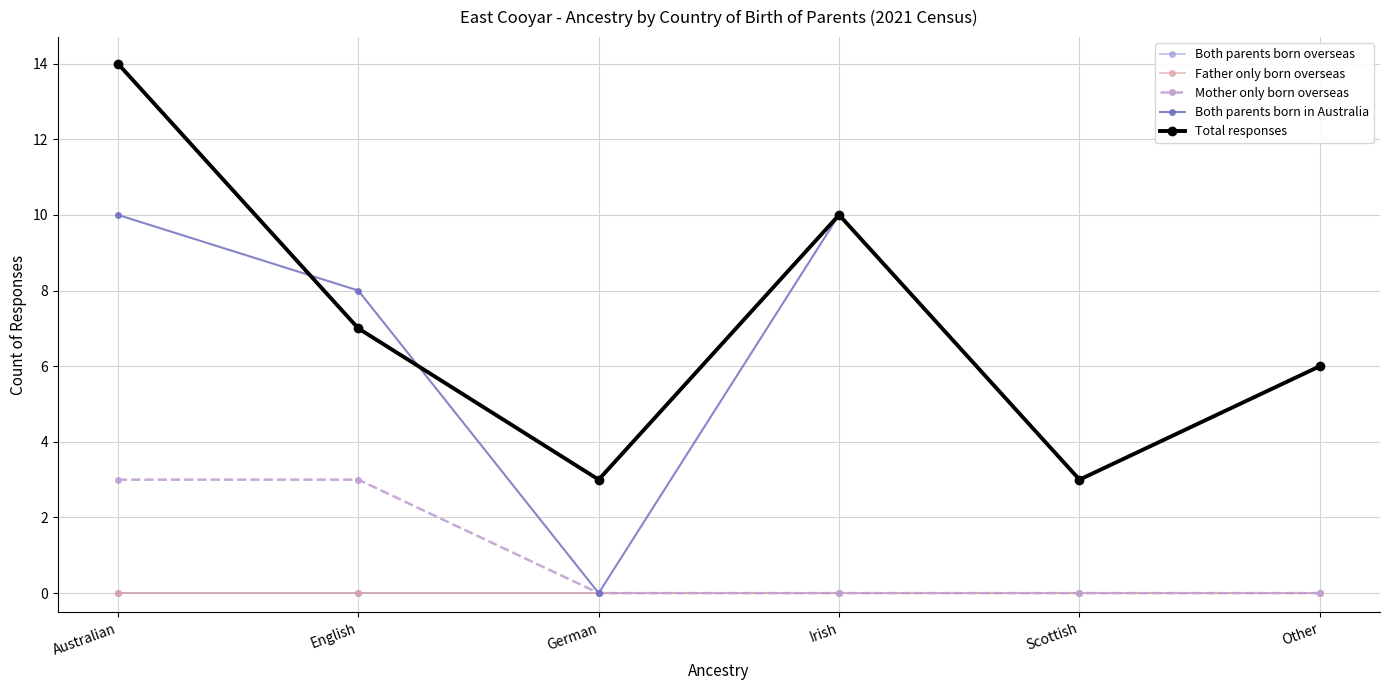

Count the number of data series in this chart.

5